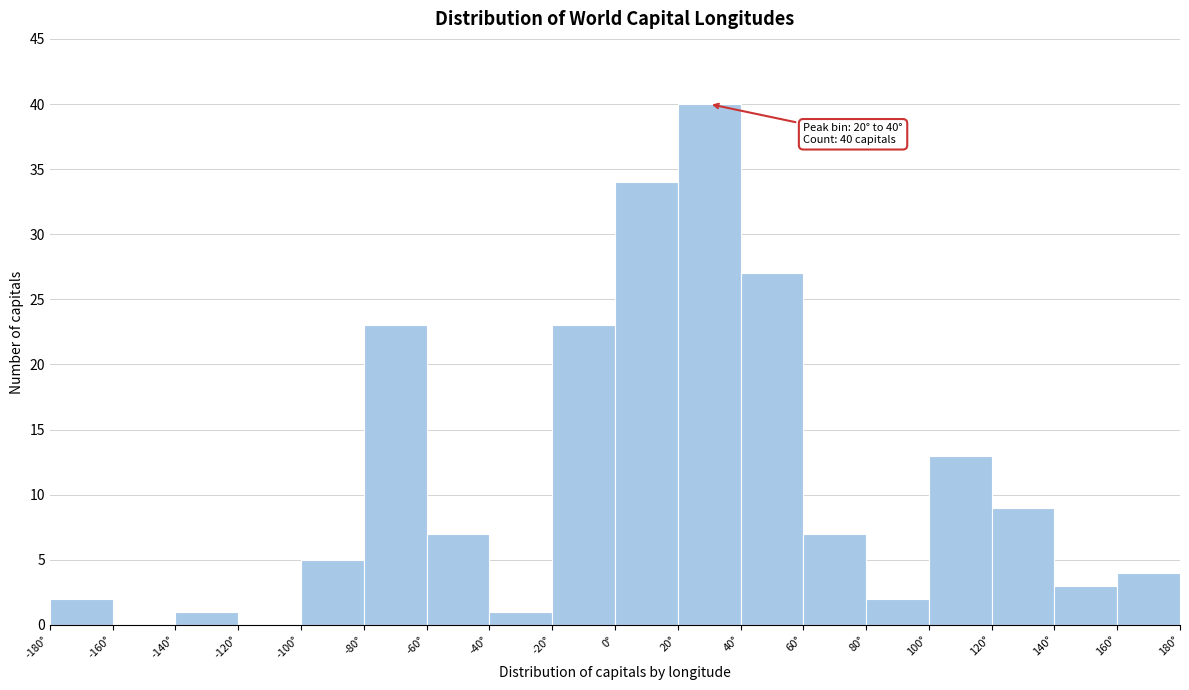

Over which range of the x-axis is the bar tallest?

20 to 40